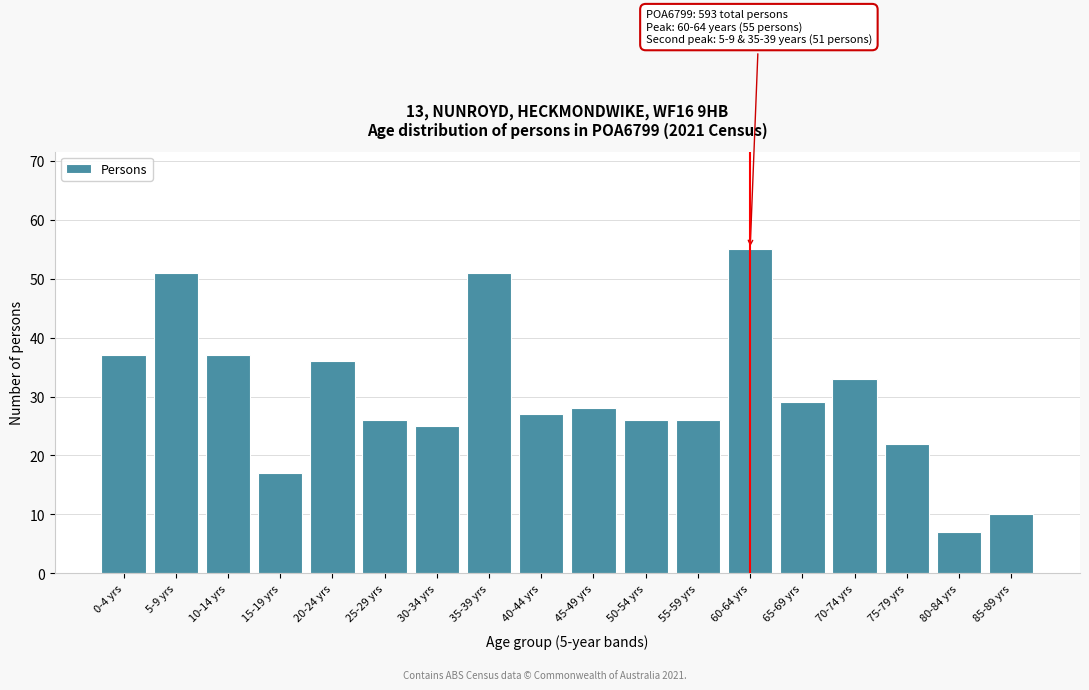

Reading left to right, what are all the values shown in this chart?

0-4 yrs=37	5-9 yrs=51	10-14 yrs=37	15-19 yrs=17	20-24 yrs=36	25-29 yrs=26	30-34 yrs=25	35-39 yrs=51	40-44 yrs=27	45-49 yrs=28	50-54 yrs=26	55-59 yrs=26	60-64 yrs=55	65-69 yrs=29	70-74 yrs=33	75-79 yrs=22	80-84 yrs=7	85-89 yrs=10